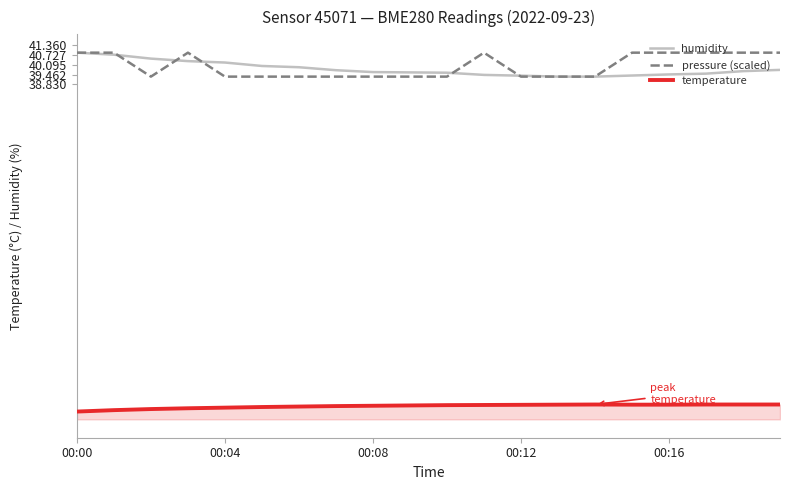

What is the maximum value shown in the chart?

40.9